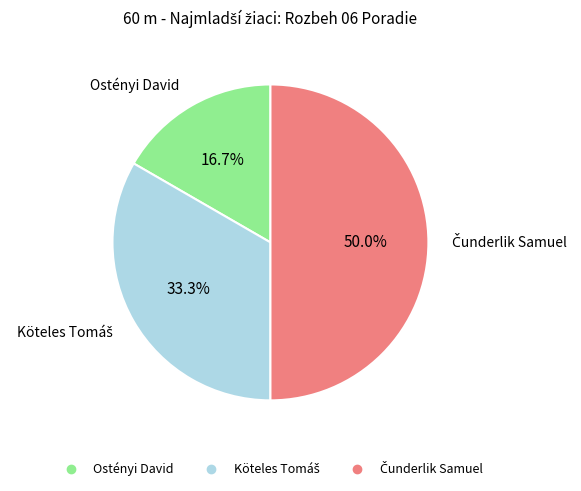

Count the number of slices in the pie.

3